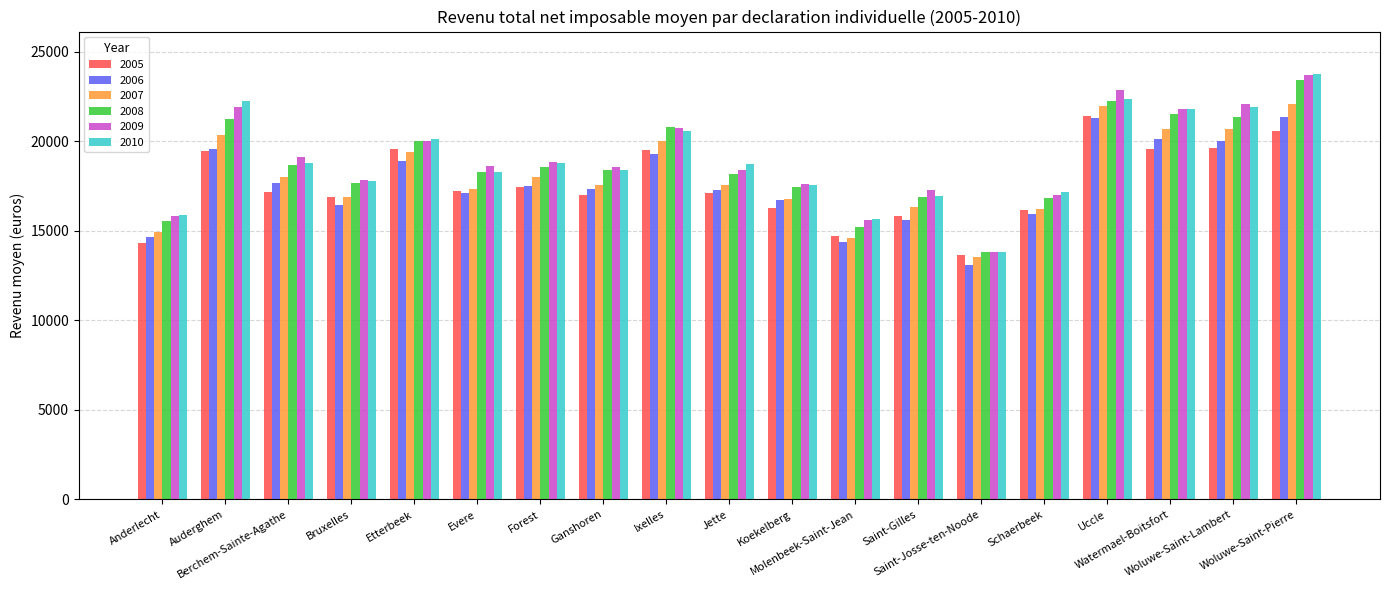

What is the sum of the 2009 values at Auderghem and Saint-Josse-ten-Noode?

35752.7